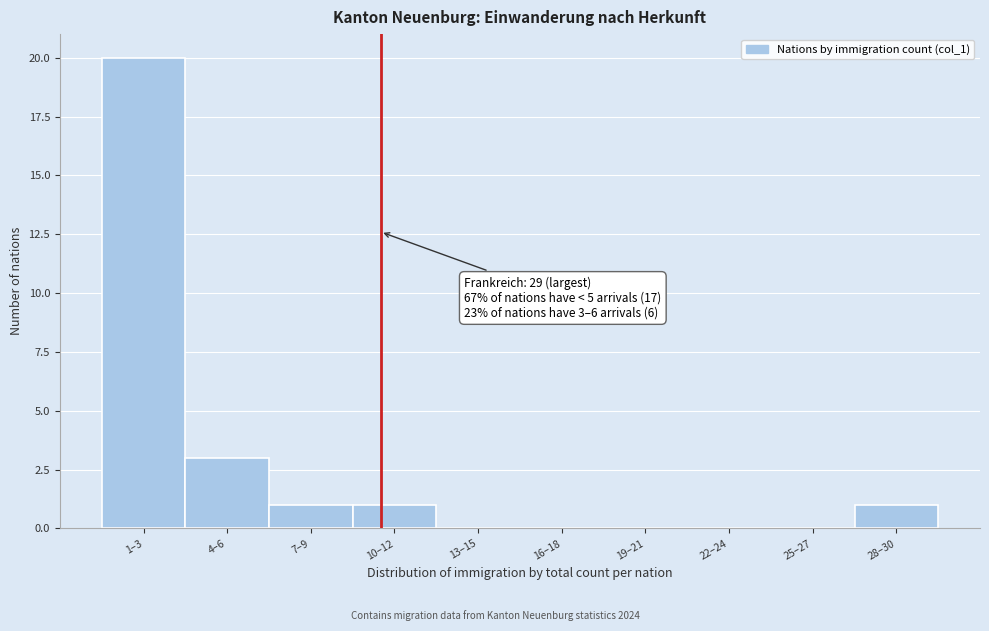

Reading left to right, what are all the values shown in this chart?

1–3=20	4–6=3	7–9=1	10–12=1	13–15=0	16–18=0	19–21=0	22–24=0	25–27=0	28–30=1